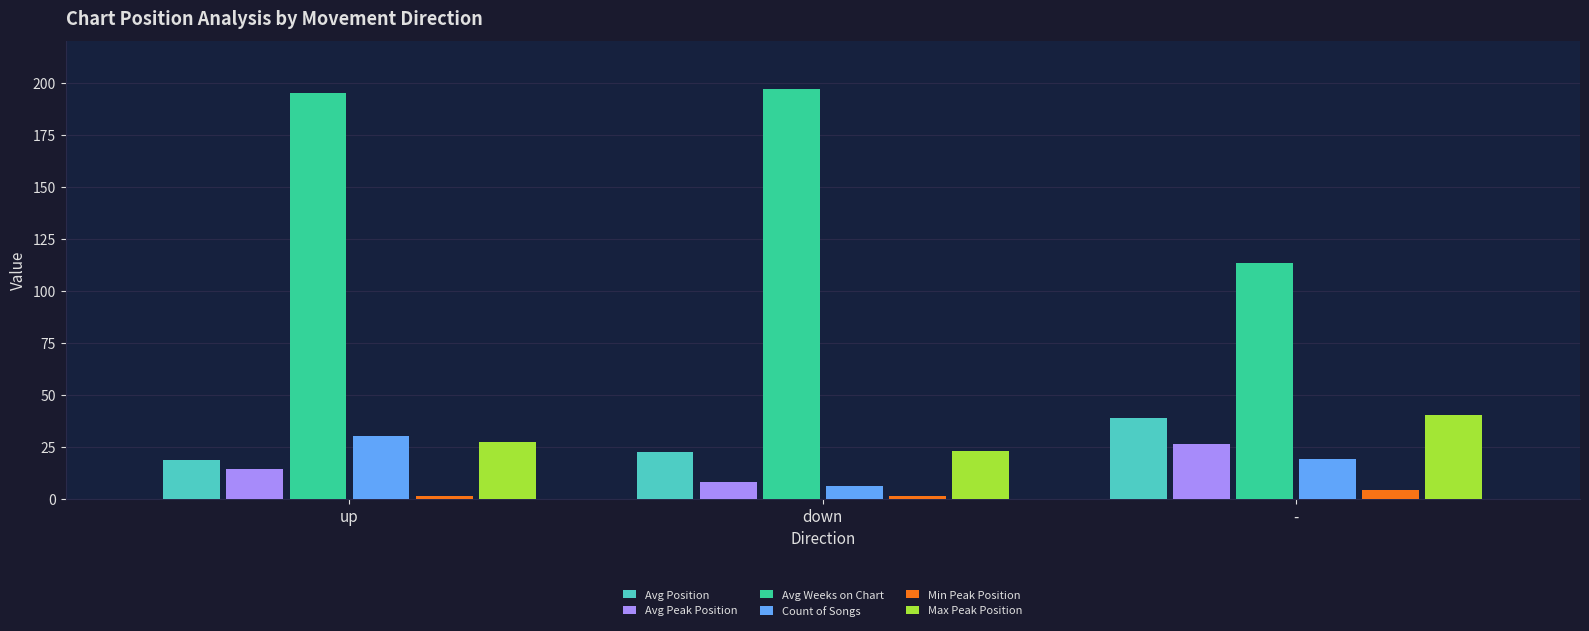

List the labels in order of Count of Songs value, largest first.

up, -, down